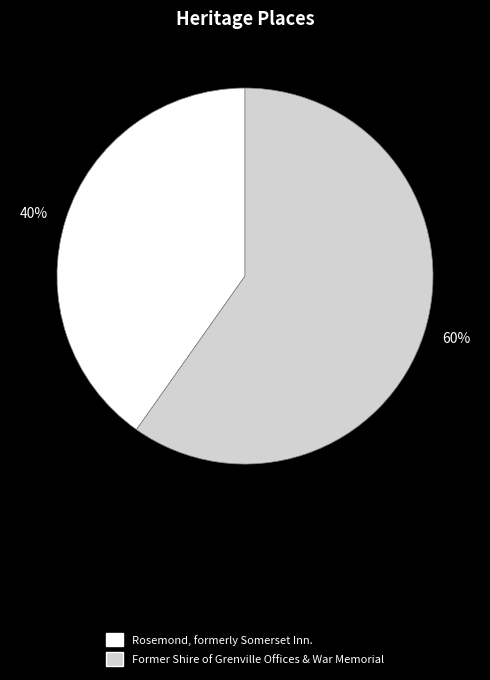

To the nearest percent, what portion does 40% represent?

40%